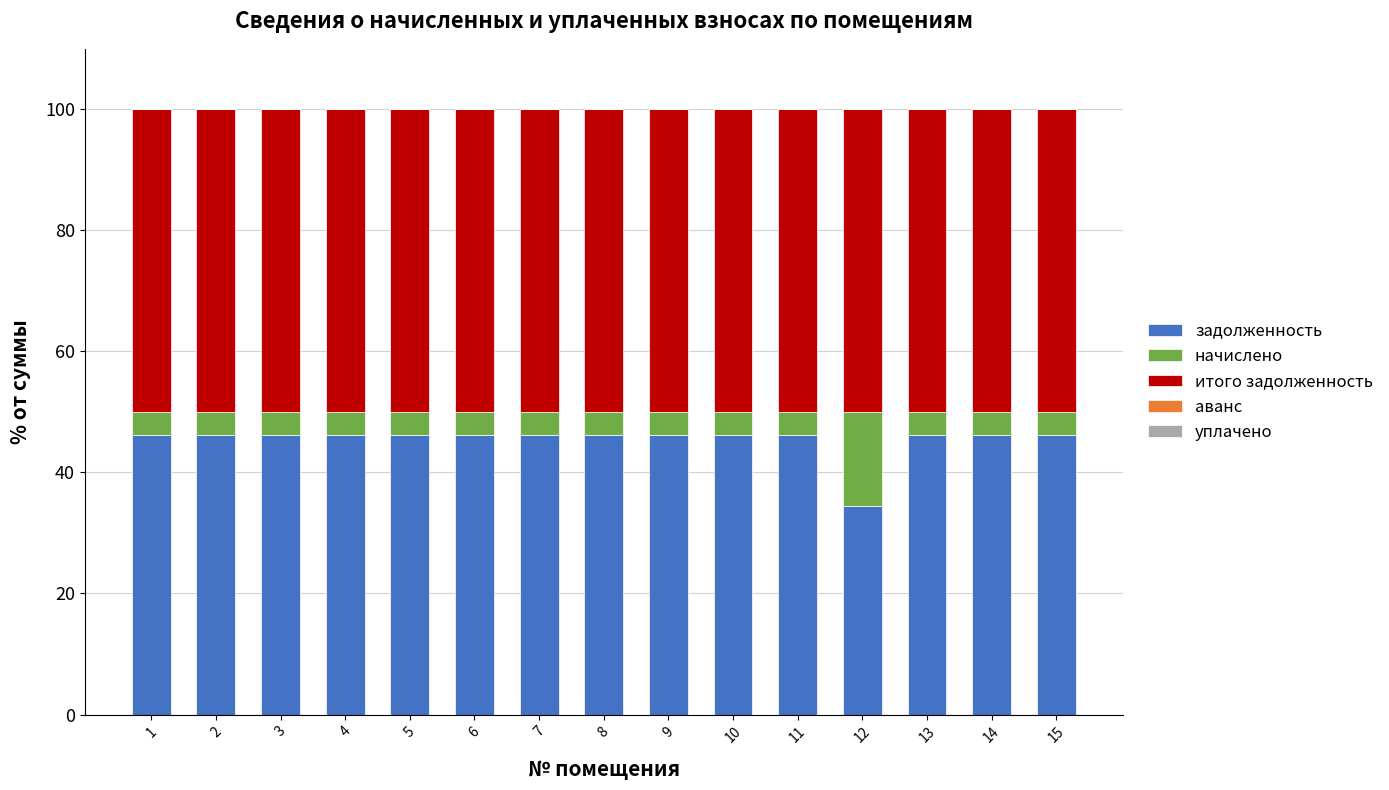

What is the total value across all series at 3?

100.0